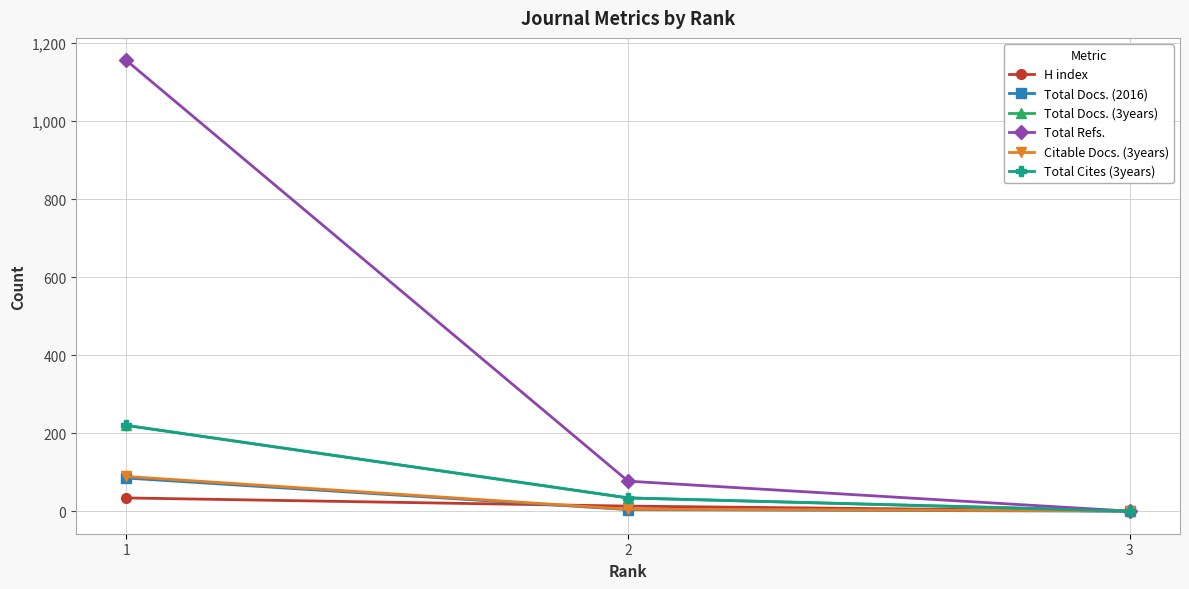

Which series has the largest range (max minus min)?

Total Refs.